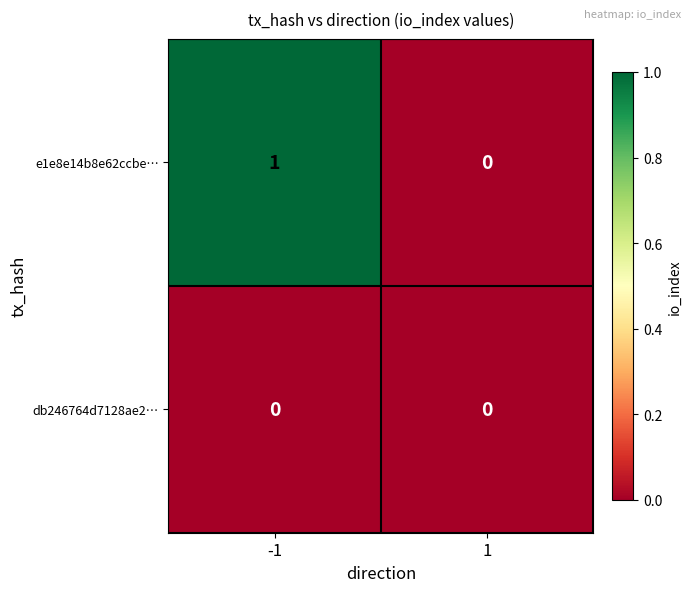

Which series has the widest spread of values?

e1e8e14b8e62ccbe…